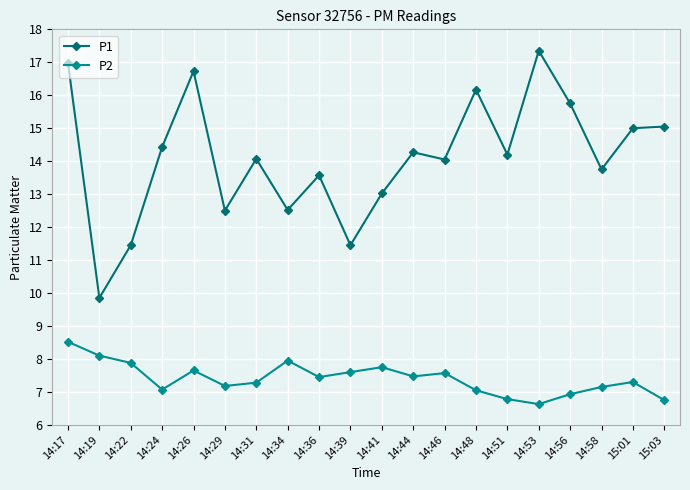

The value of P2 at 14:24 is 3.7. True or false?

False